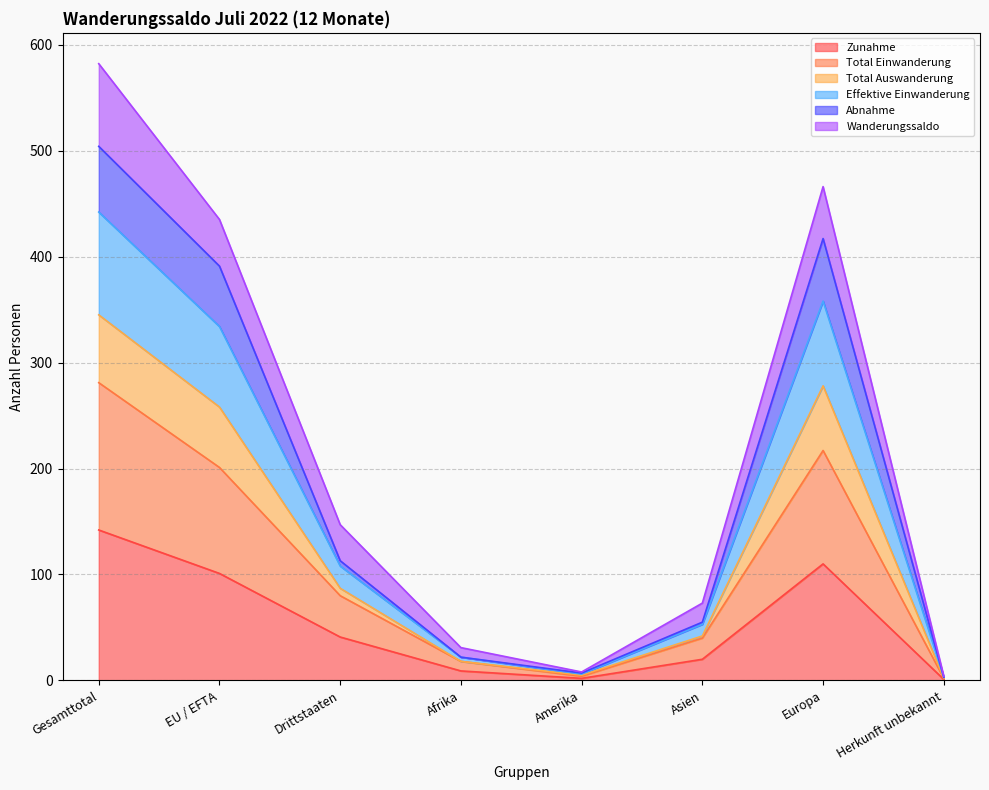

True or false: Abnahme and Zunahme cross at least once.

False